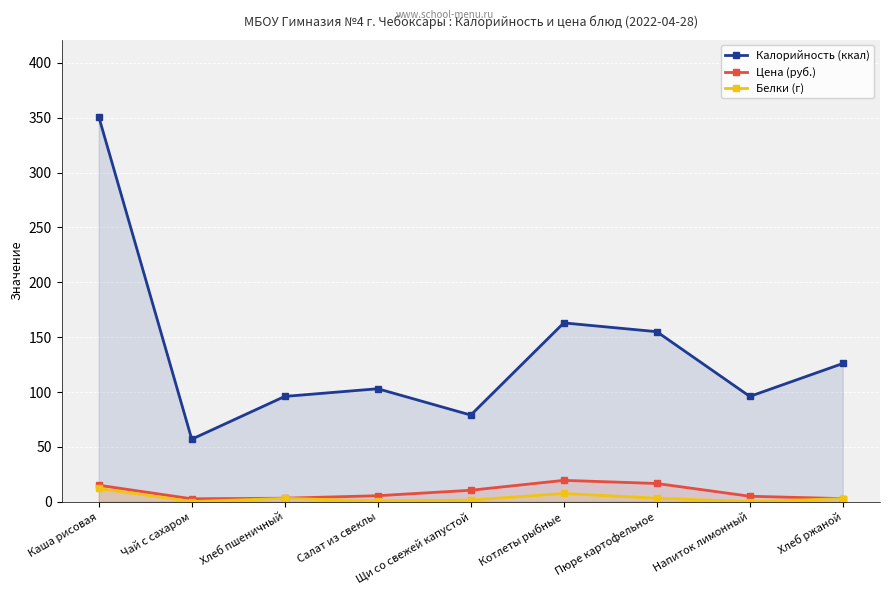

List the labels in order of Цена (руб.) value, smallest first.

Чай с сахаром, Хлеб ржаной, Хлеб пшеничный, Напиток лимонный, Салат из свеклы, Щи со свежей капустой, Каша рисовая, Пюре картофельное, Котлеты рыбные